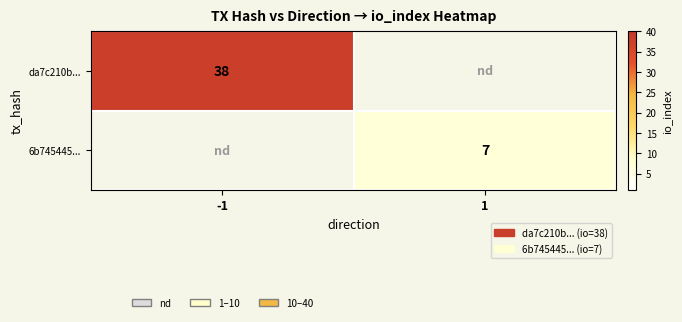

What is the total value across all series at 1?

7